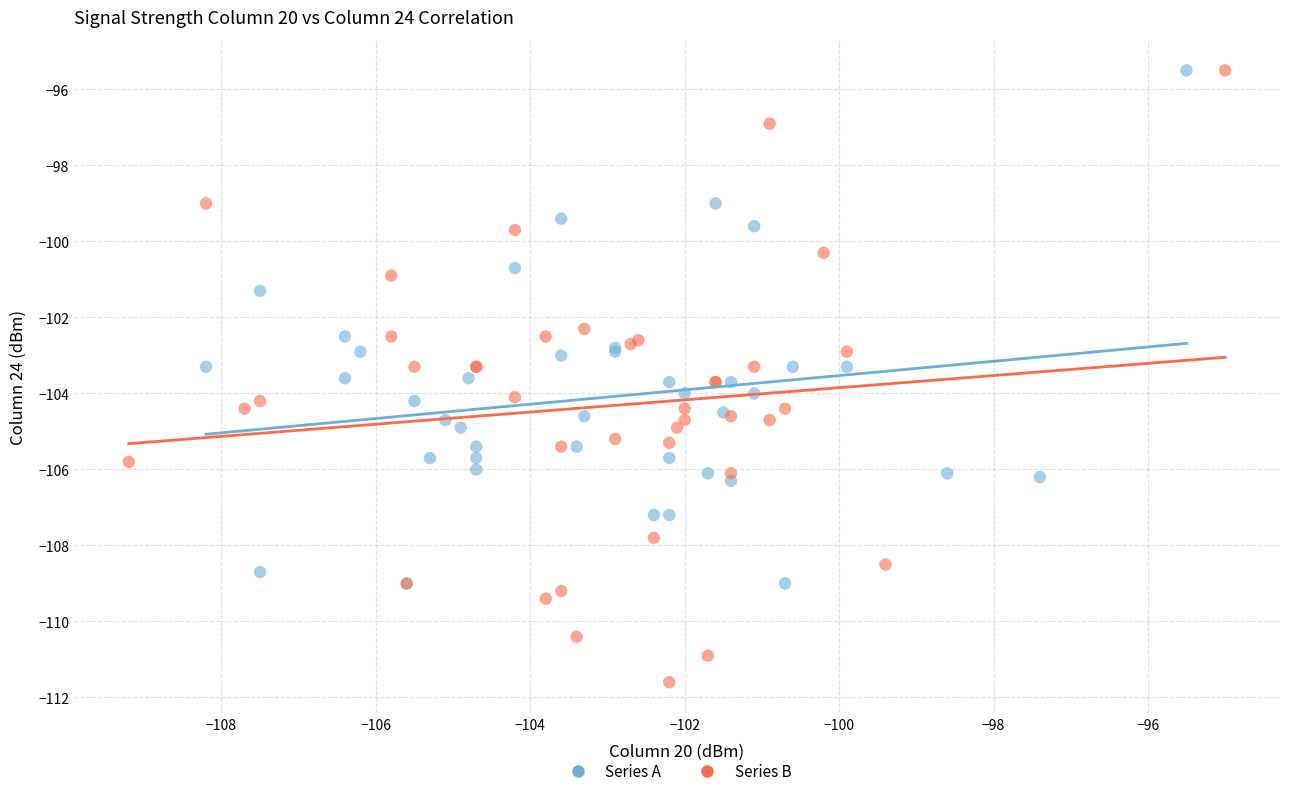

Which series reaches the minimum Y coordinate?

Series B